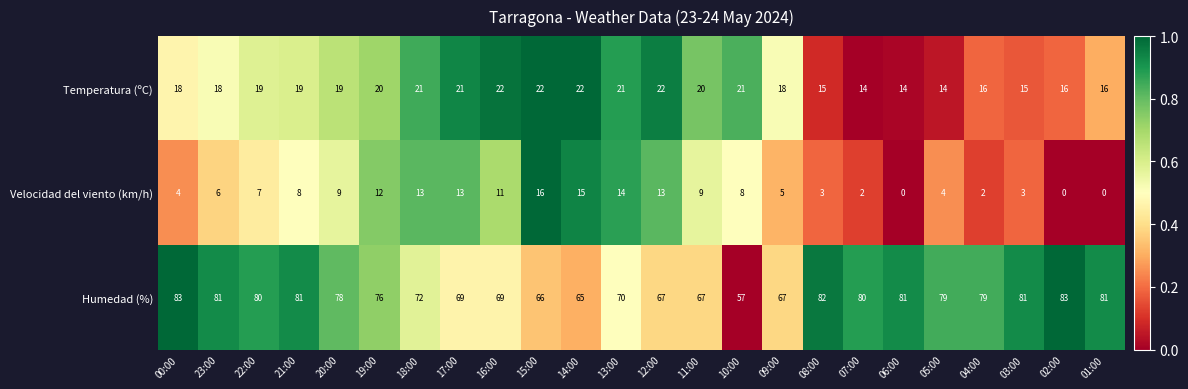

How many distinct data groups are displayed?

3